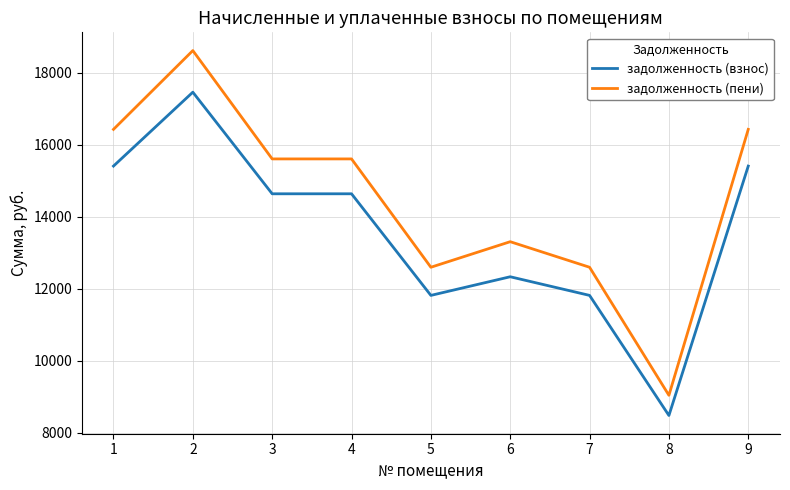

Reading left to right, transcribe all the data shown in this chart.

задолженность (взнос): 1=15408.0	2=17462.4	3=14637.6	4=14637.6	5=11812.8	6=12331.0	7=11812.8	8=8474.4	9=15408.0
задолженность (пени): 1=16428.6	2=18619.1	3=15607.2	4=15607.2	5=12595.3	6=13305.6	7=12595.3	8=9035.7	9=16428.6